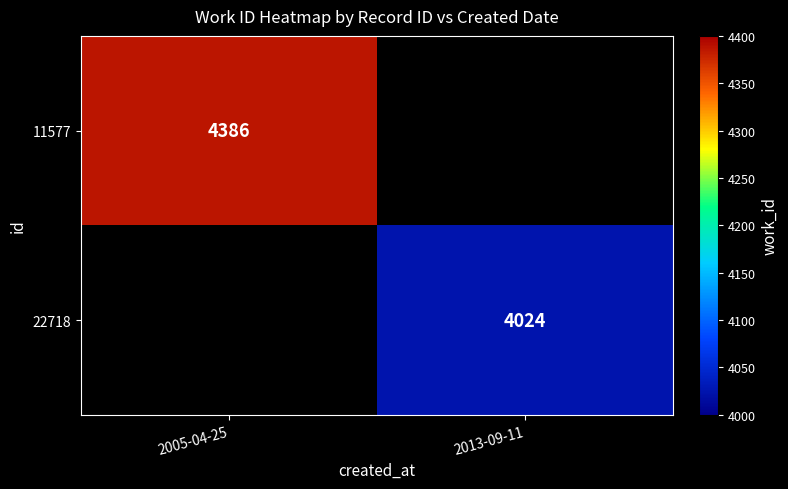

The value of 22718 at 2013-09-11 is 1287. True or false?

False